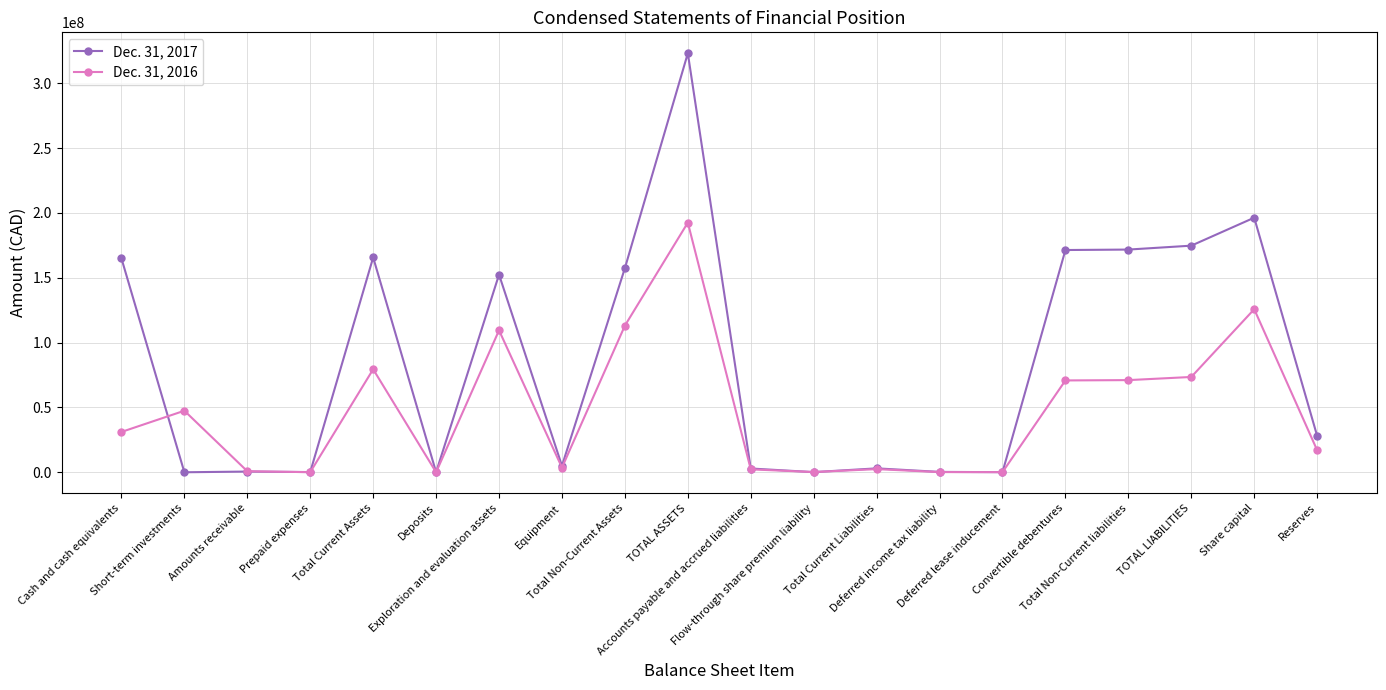

The value of Dec. 31, 2016 at Deposits is 22852. True or false?

True